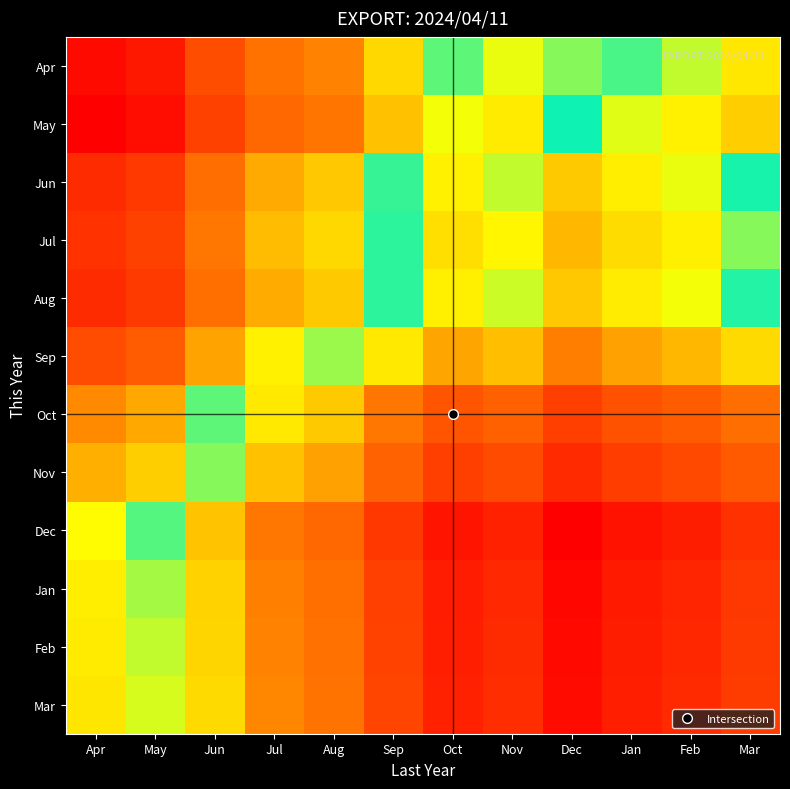

Which has a higher value, Jan or Feb?

Jan